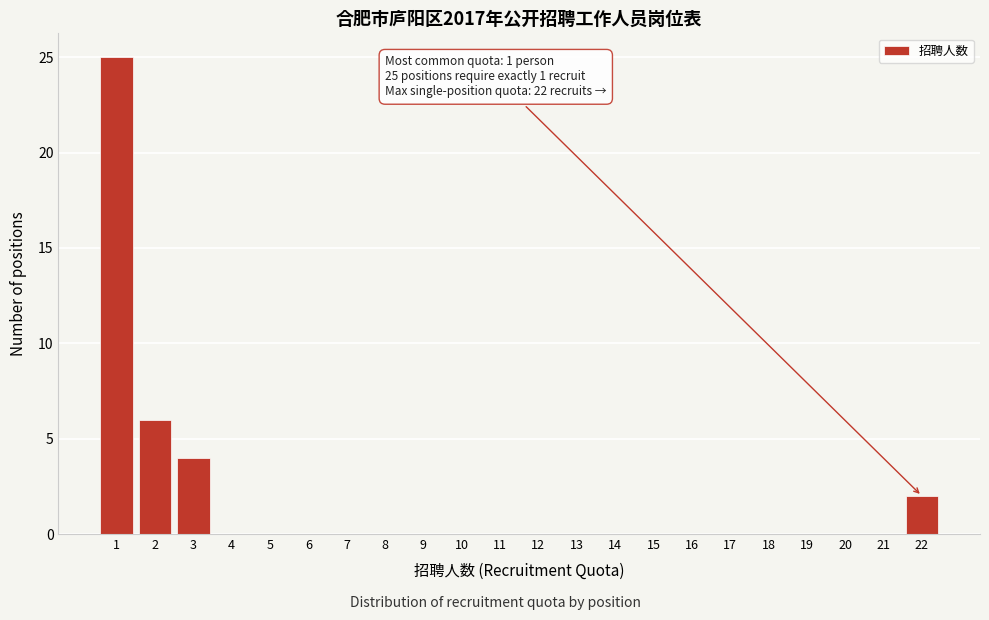

Reading right to left, extract all data points from this chart.

22=2	21=0	20=0	19=0	18=0	17=0	16=0	15=0	14=0	13=0	12=0	11=0	10=0	9=0	8=0	7=0	6=0	5=0	4=0	3=4	2=6	1=25